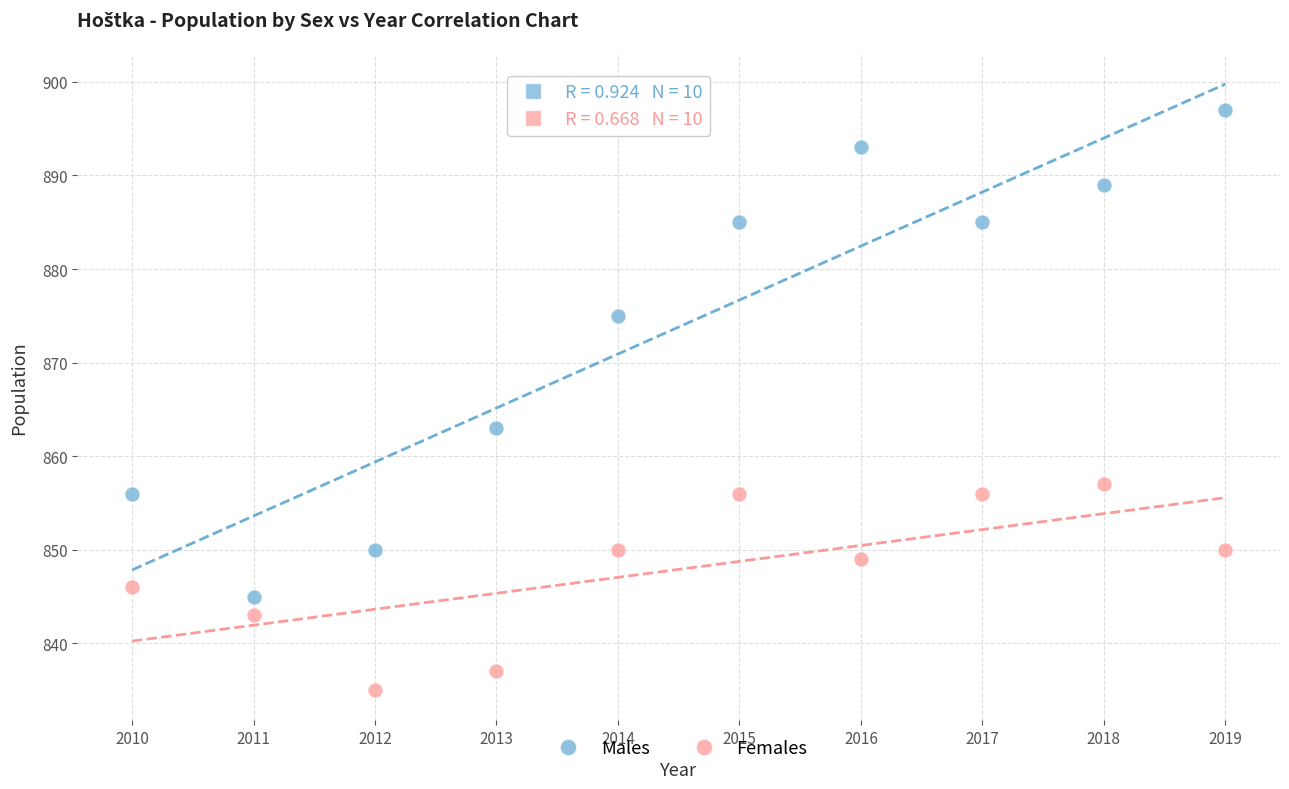

Across all series, what Y value is closest to 866?

863